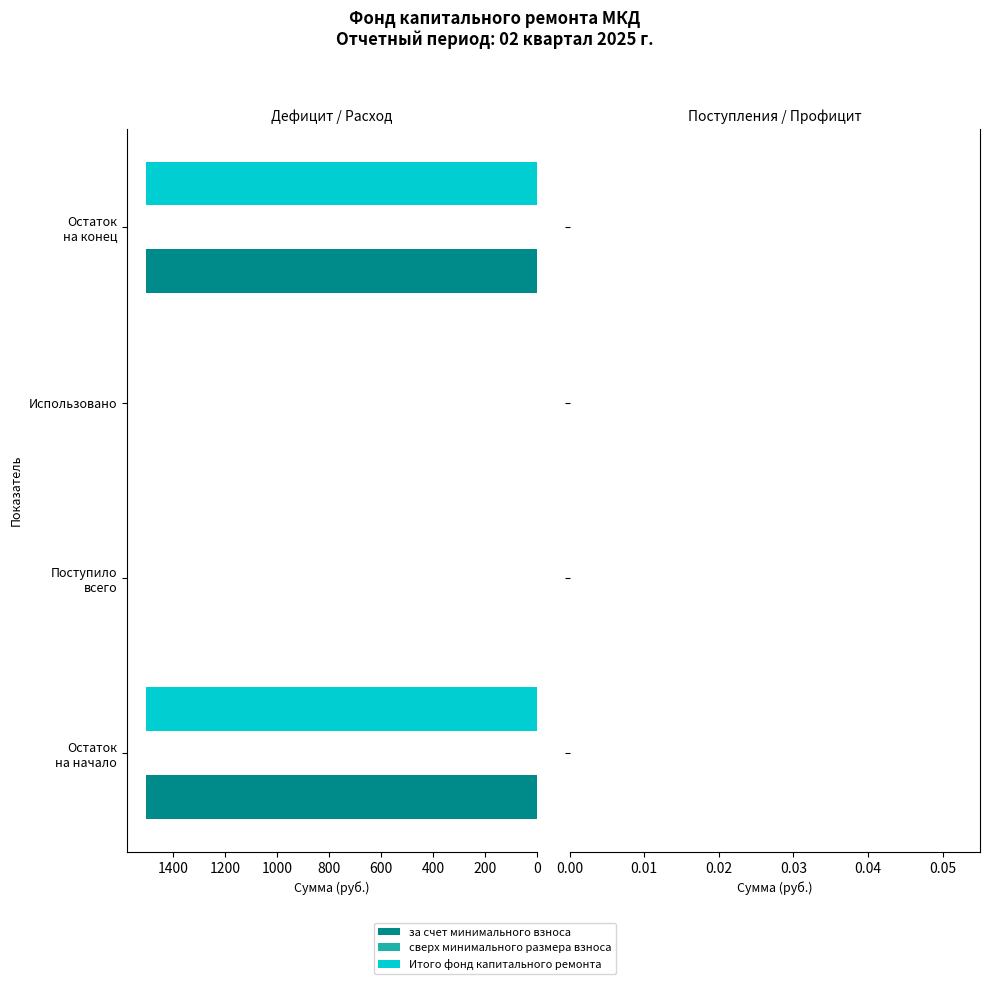

What is the sum of all Итого фонд капитального ремонта values?

3005.4